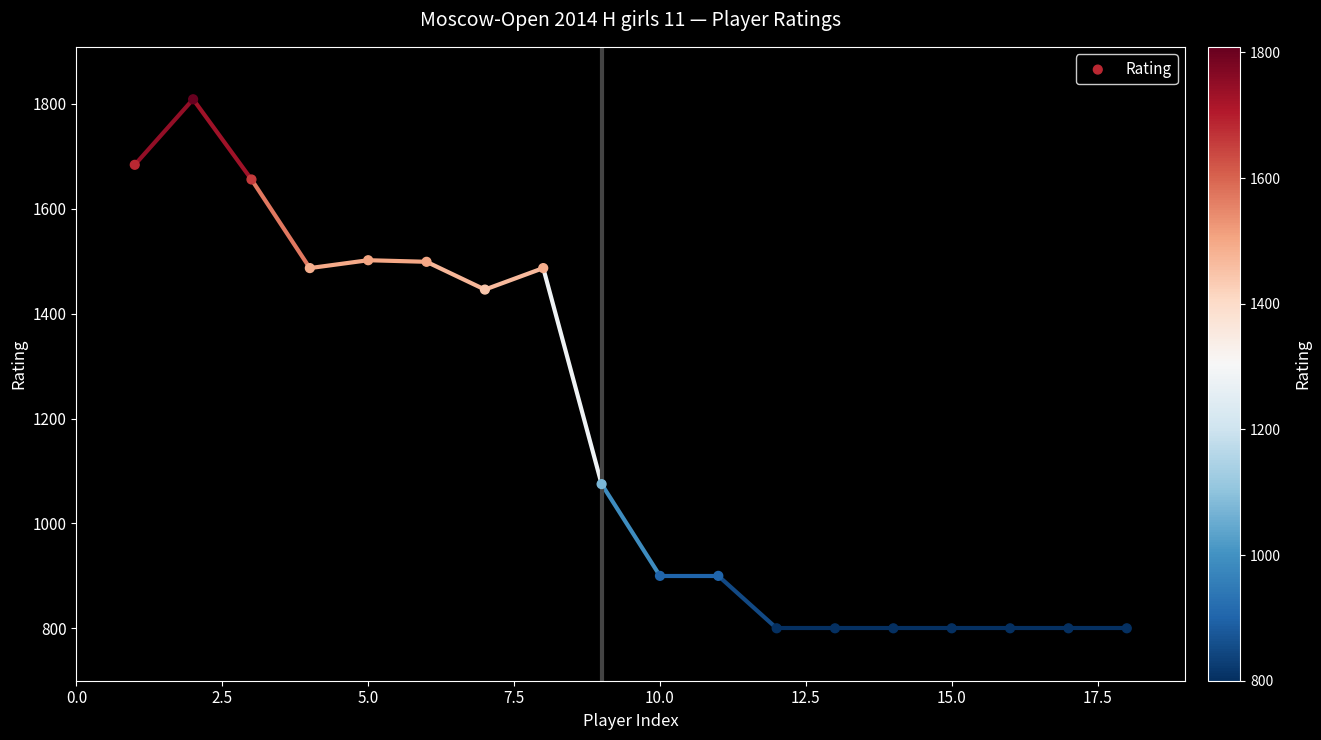

What is the range of X values (max minus min)?

17